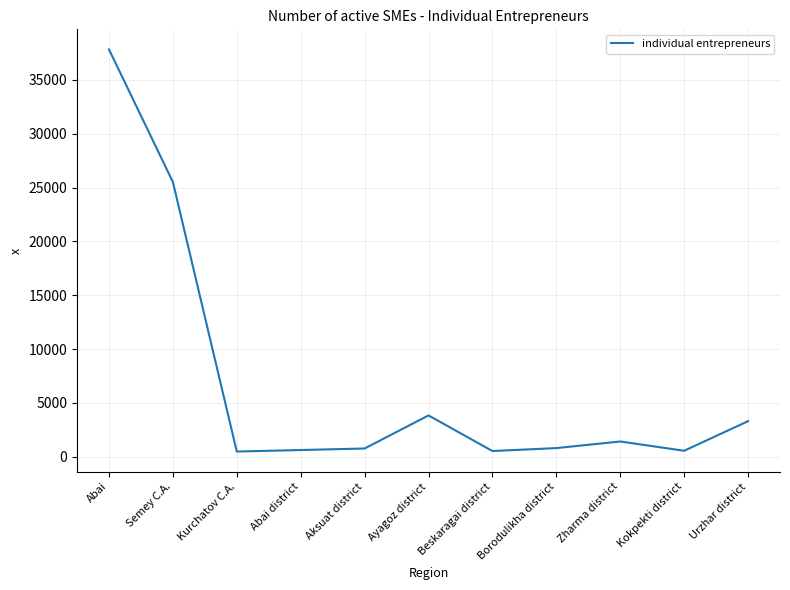

The chart shows a value of 765 at Aksuat district. True or false?

True